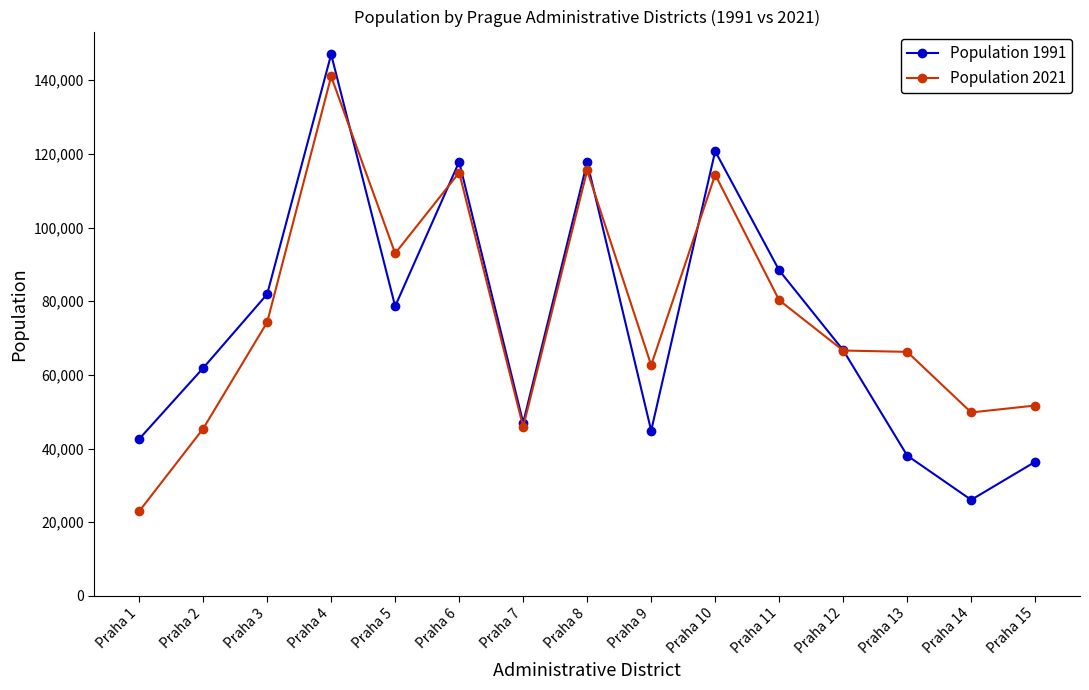

Which series has the widest spread of values?

Population 1991